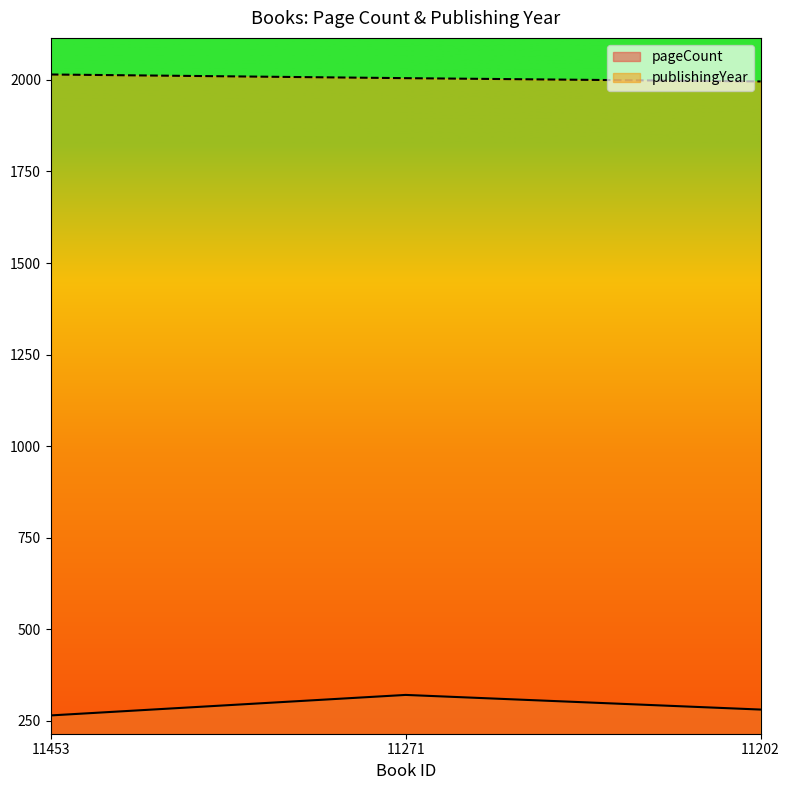

Does the chart have visible grid lines?

No